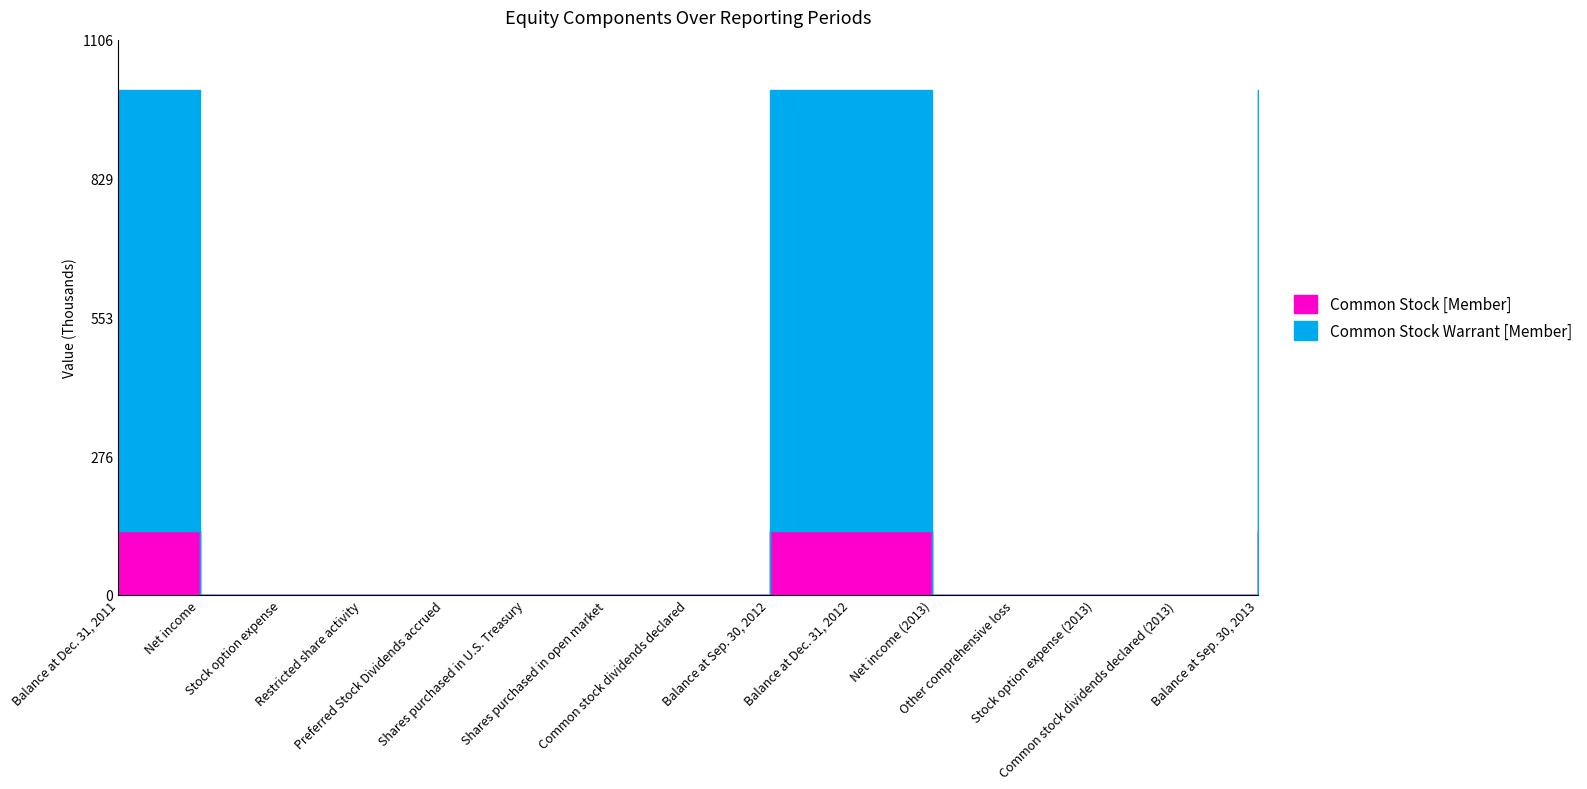

True or false: Common Stock [Member] and Common Stock Warrant [Member] cross at least once.

False